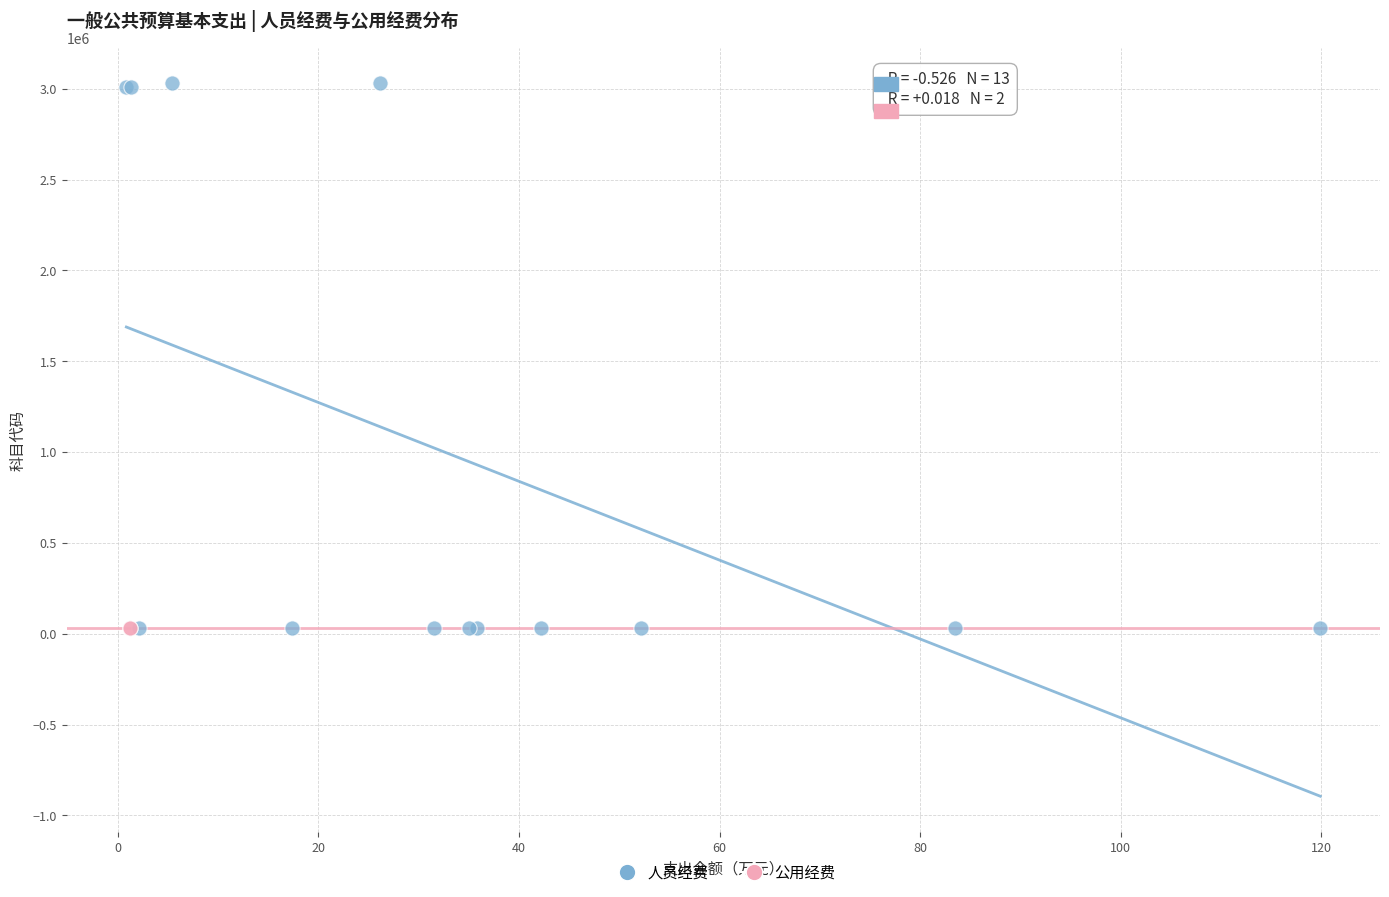

What are all the series names shown in the legend?

人员经费, 公用经费